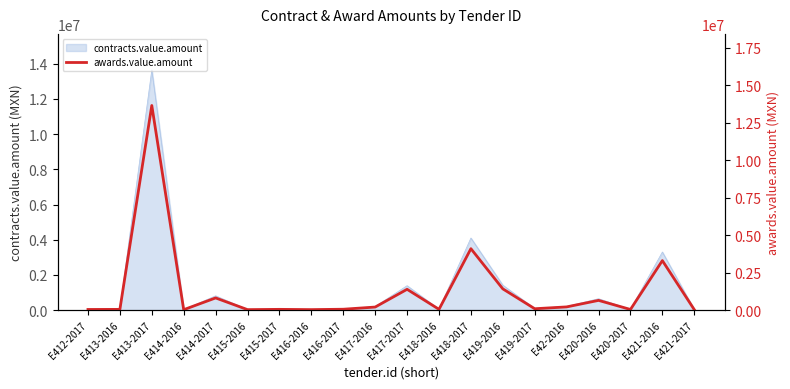

What is the value of the 15th point from the left?

88623.0